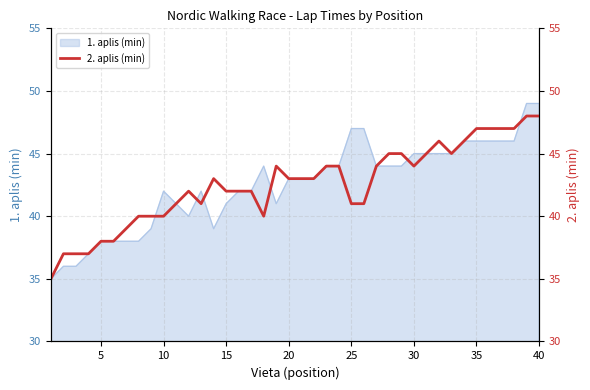

Reading right to left, what are all the values shown in this chart?

48	48	47	47	47	47	46	45	46	45	44	45	45	44	41	41	44	44	43	43	43	44	40	42	42	42	43	41	42	41	40	40	40	39	38	38	37	37	37	35